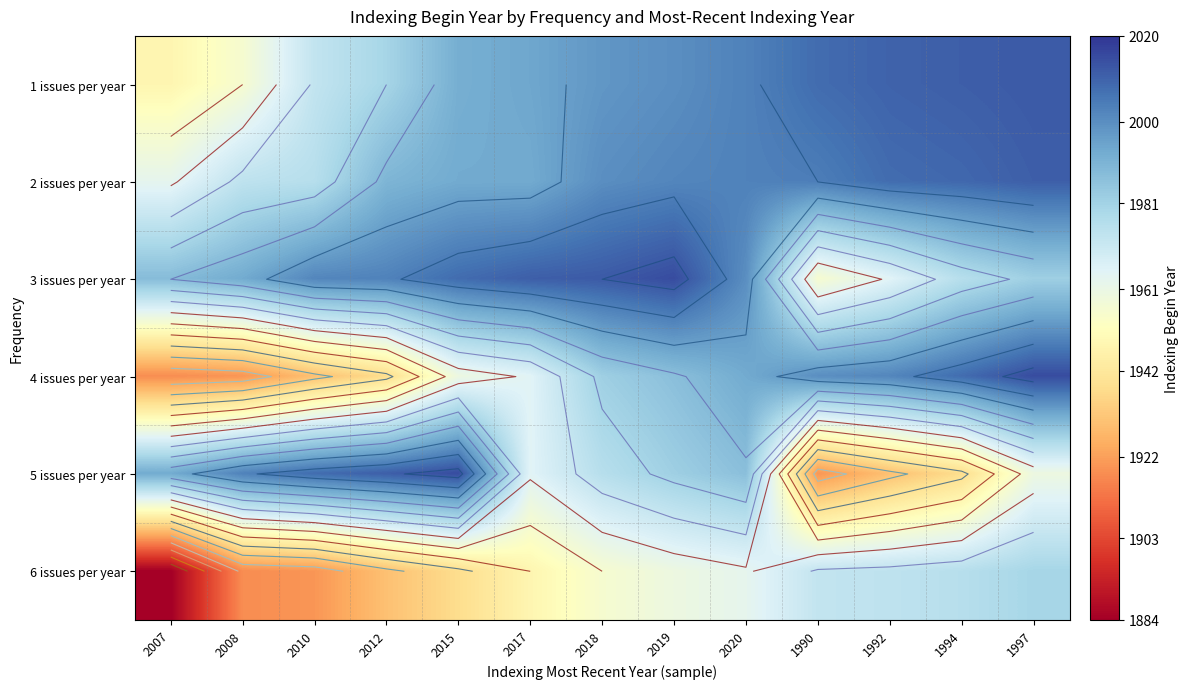

Between 1997 and 1990, which is larger?

1997